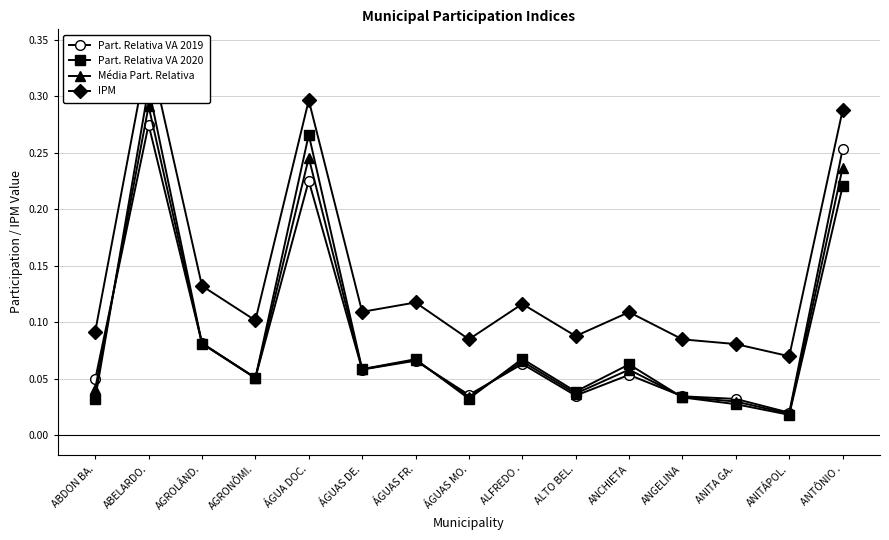

True or false: IPM and Part. Relativa VA 2019 cross at least once.

False